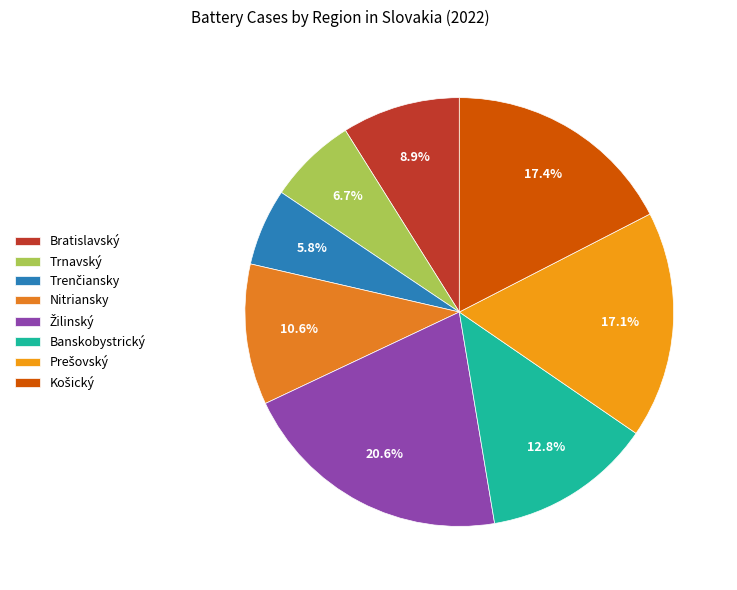

To the nearest percent, what portion does Nitriansky represent?

11%